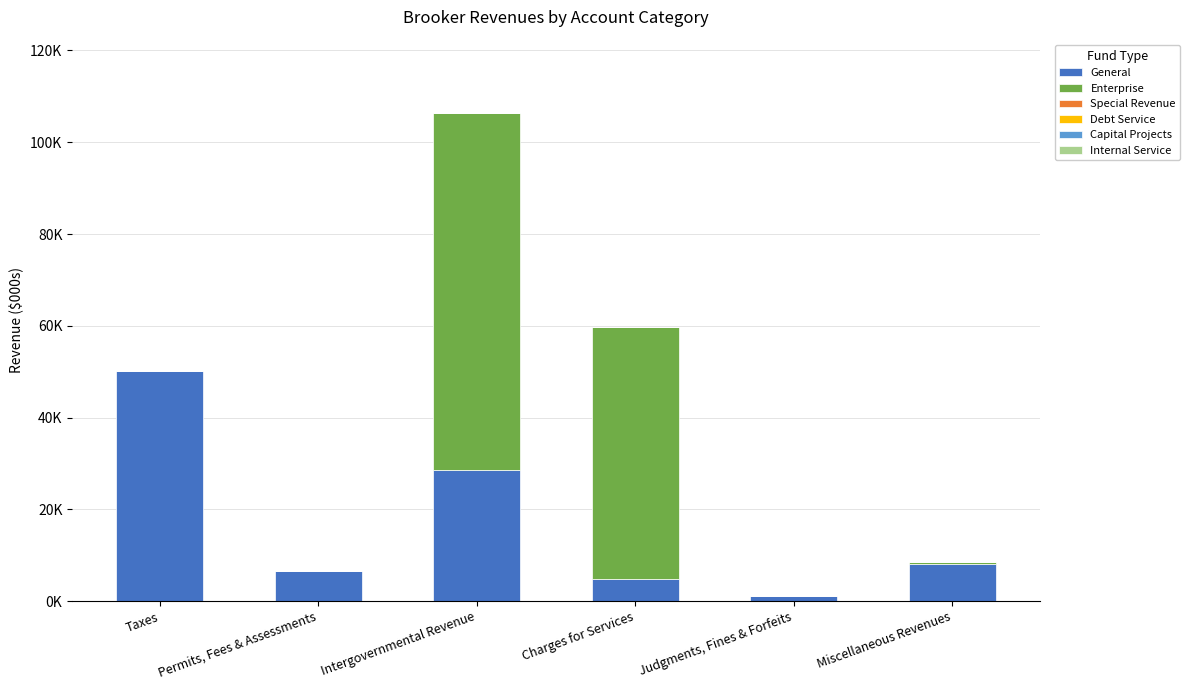

Are the bars horizontal?

No